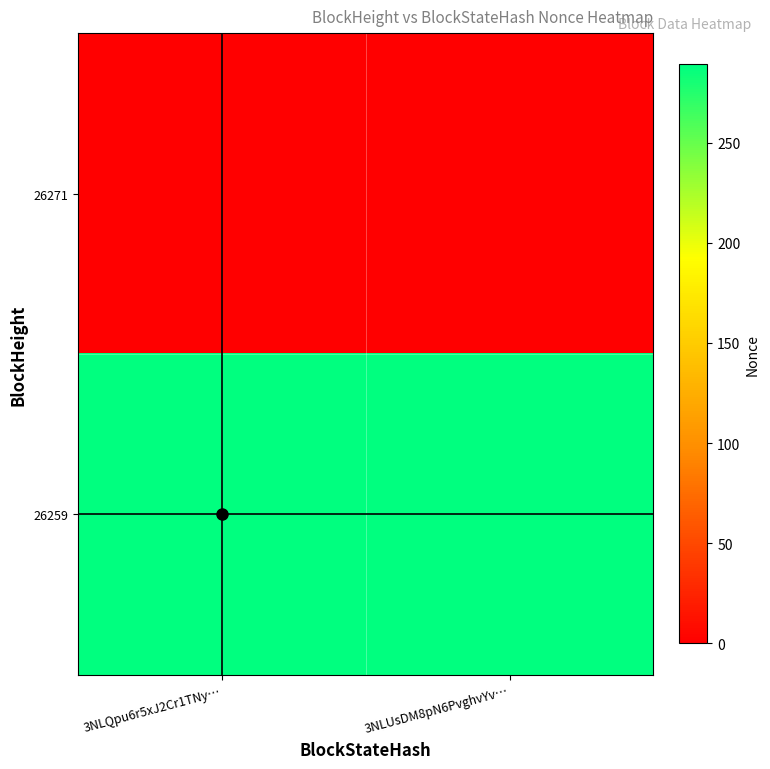

How many categories are shown in the chart?

2